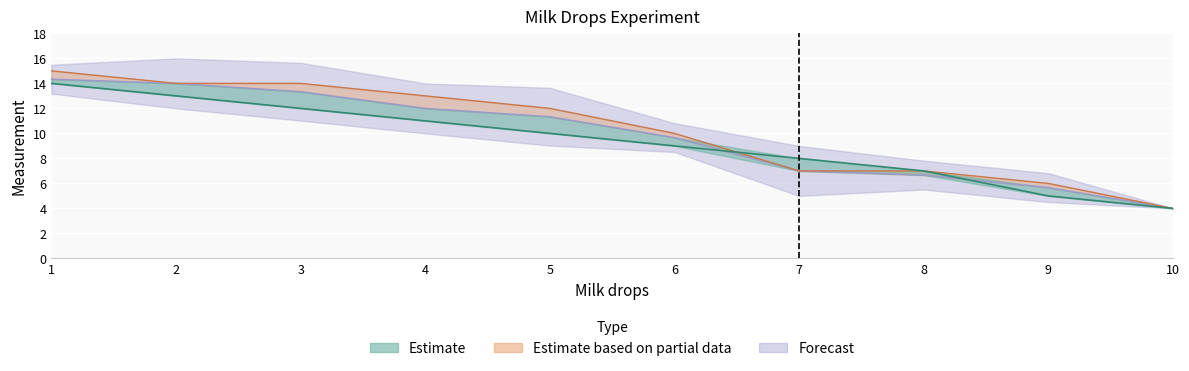

Where is mean nearest to the value 9?

6